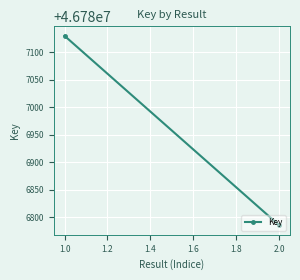

How many values are below 46787130?

1